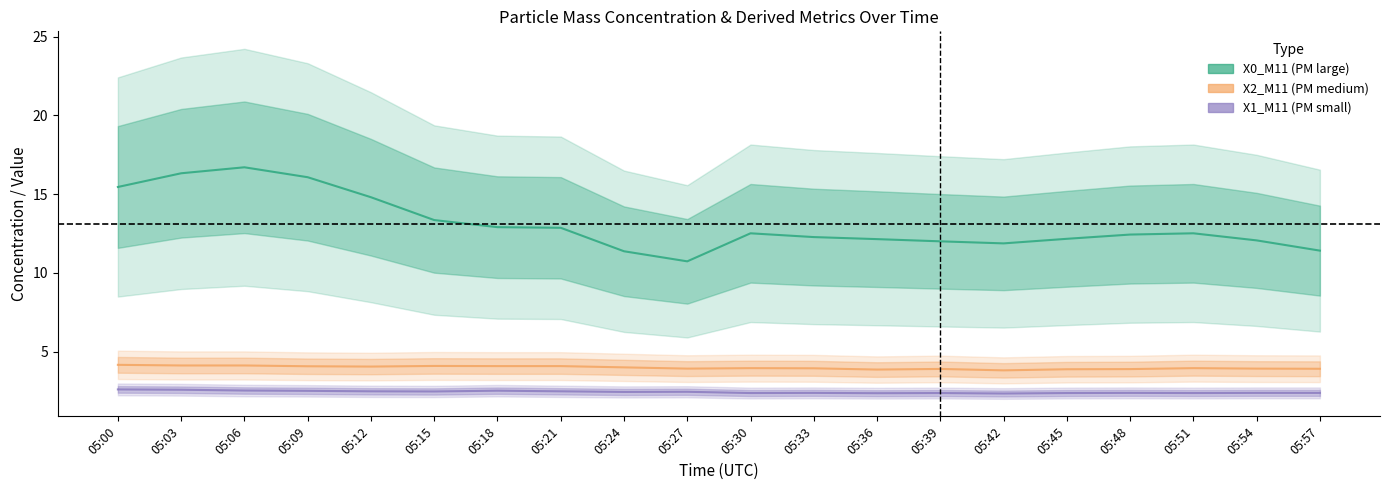

What is the sum of the X1_M11 values at 05:51 and 05:30?

4.8